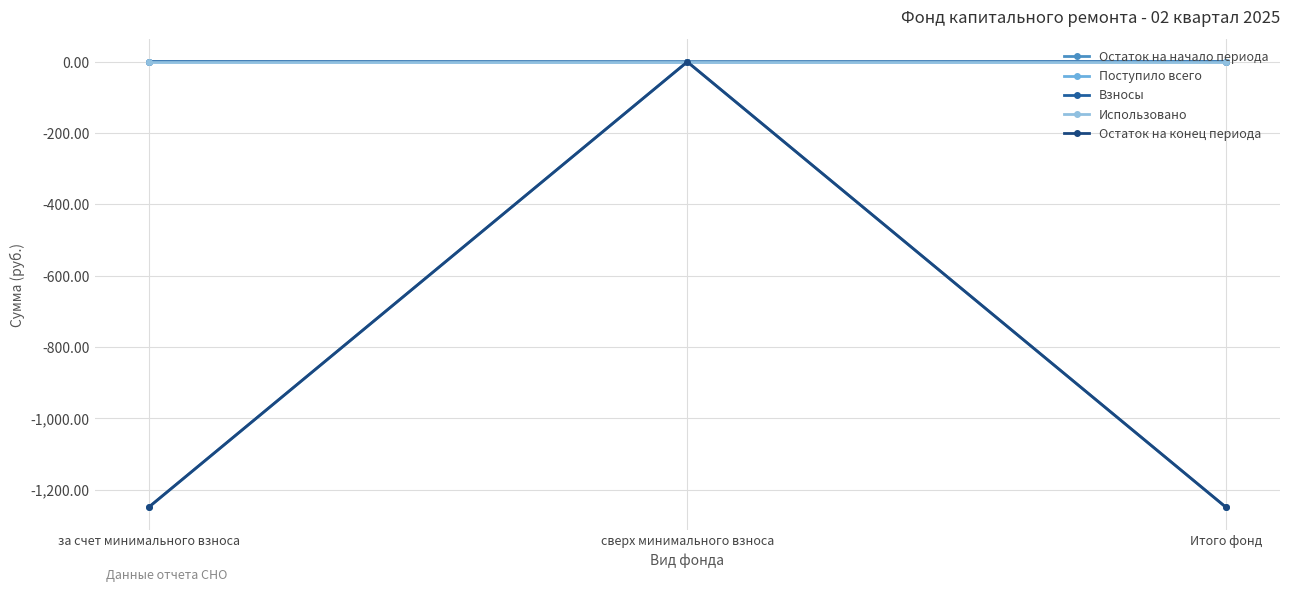

Rank the series at сверх минимального взноса from highest to lowest value.

Остаток на начало периода, Поступило всего, Взносы, Использовано, Остаток на конец периода